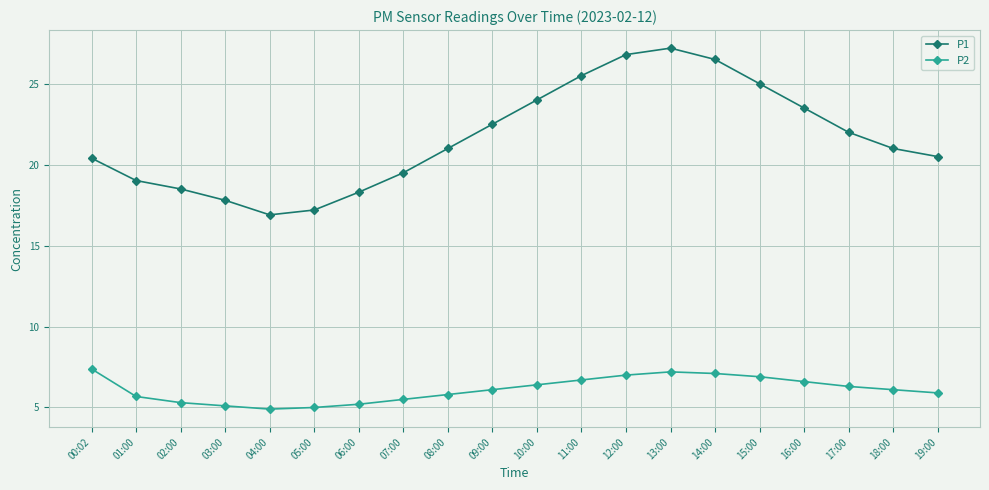

Does the chart display data point markers on the line(s)?

Yes